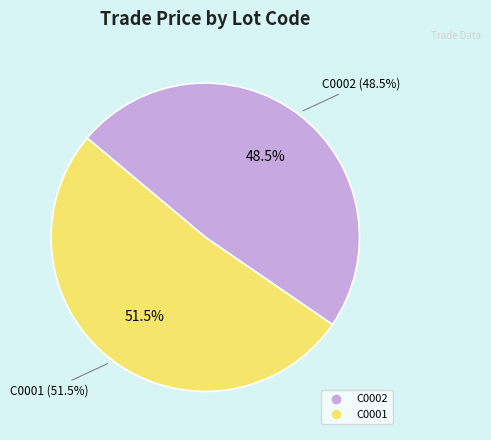

To the nearest percent, what portion does C0001 represent?

52%